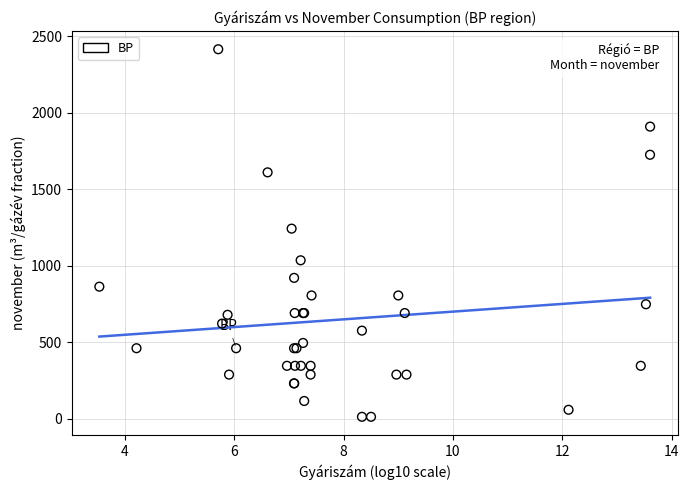

What Y value in the scatter plot is closest to 1213?

1242.0